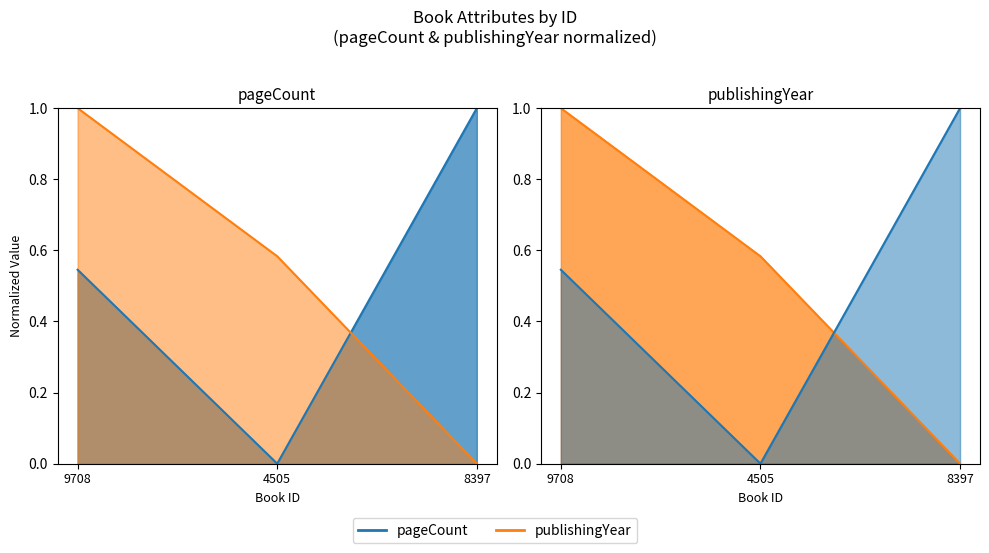

Which series has the widest spread of values?

pageCount (line)